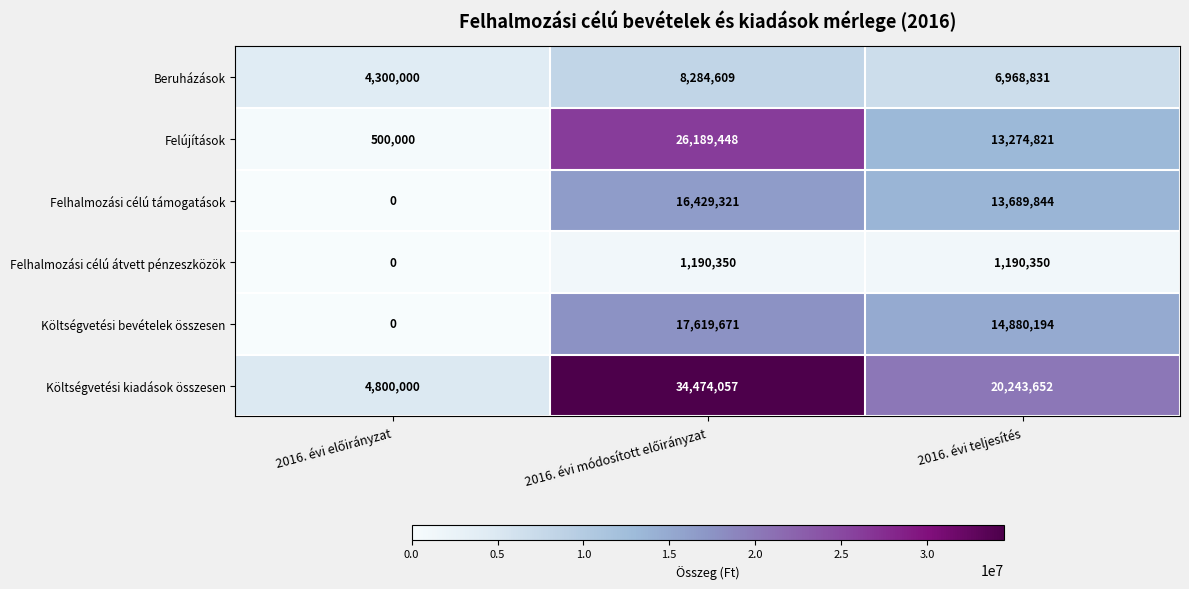

The Felhalmozási célú átvett pénzeszközök series shows 1190350 at 2016. évi teljesítés. True or false?

True